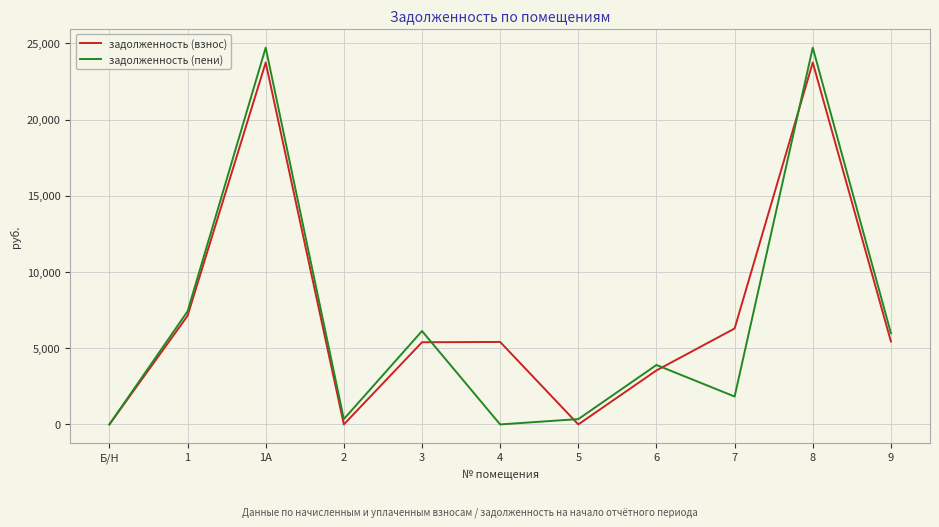

The задолженность (взнос) series shows 5390.1 at 3. True or false?

True